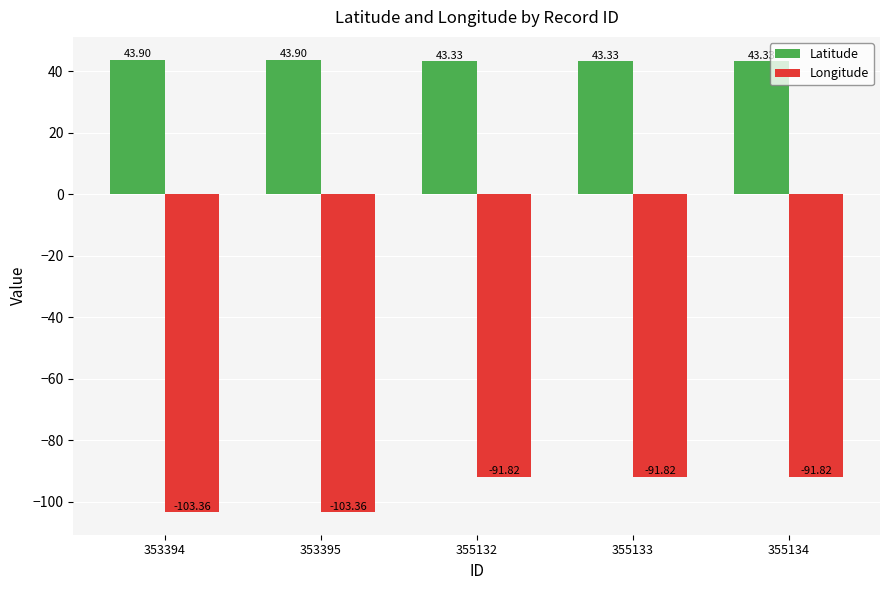

Count the number of categories in the chart.

5